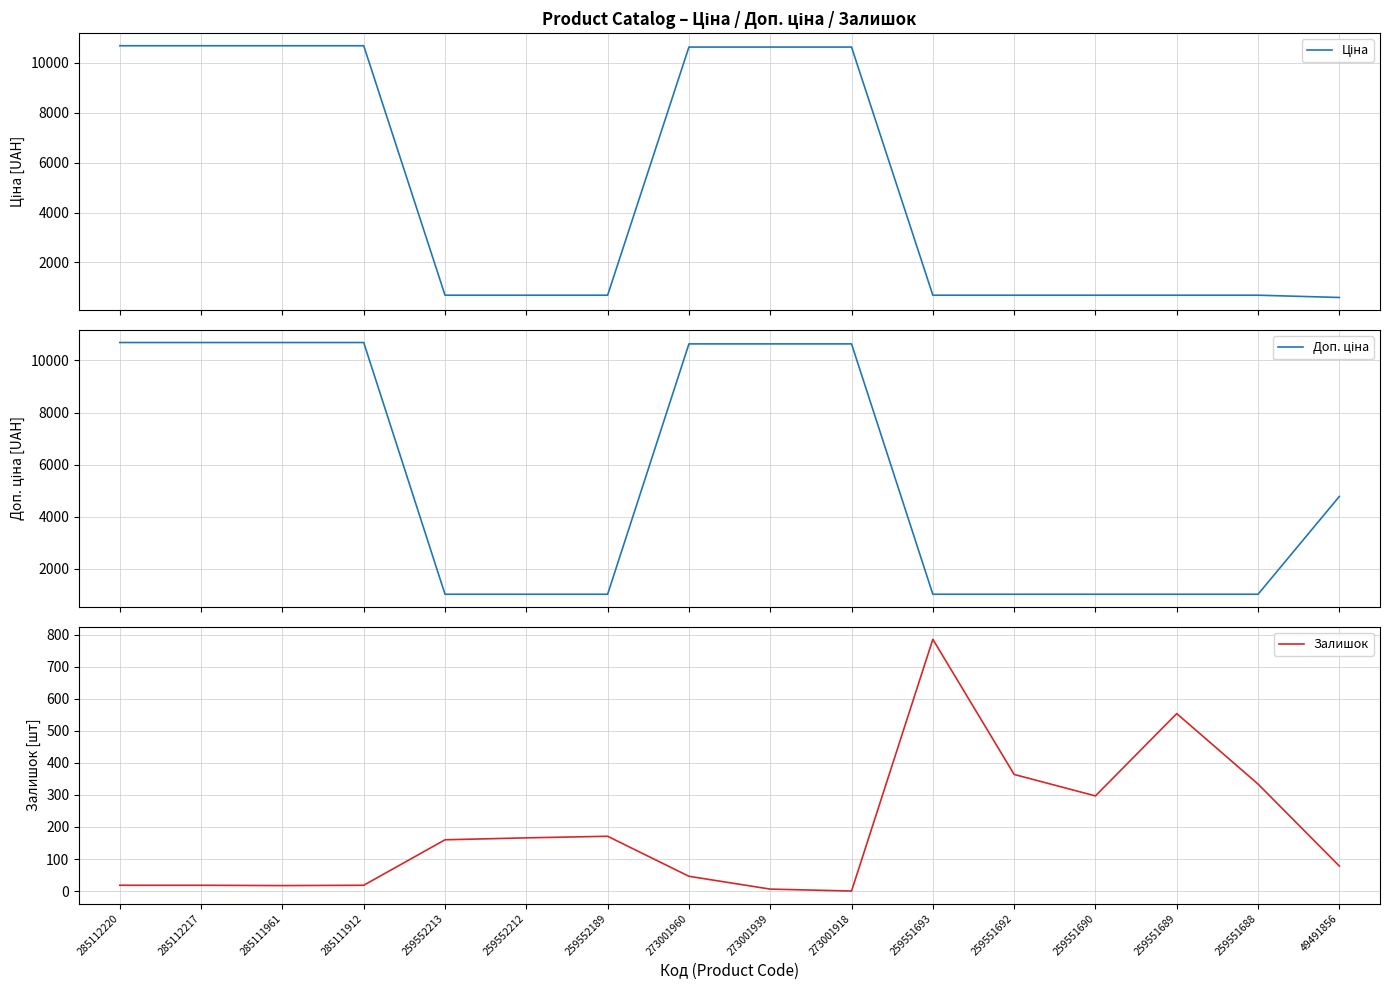

True or false: Доп. ціна and Ціна cross at least once.

False